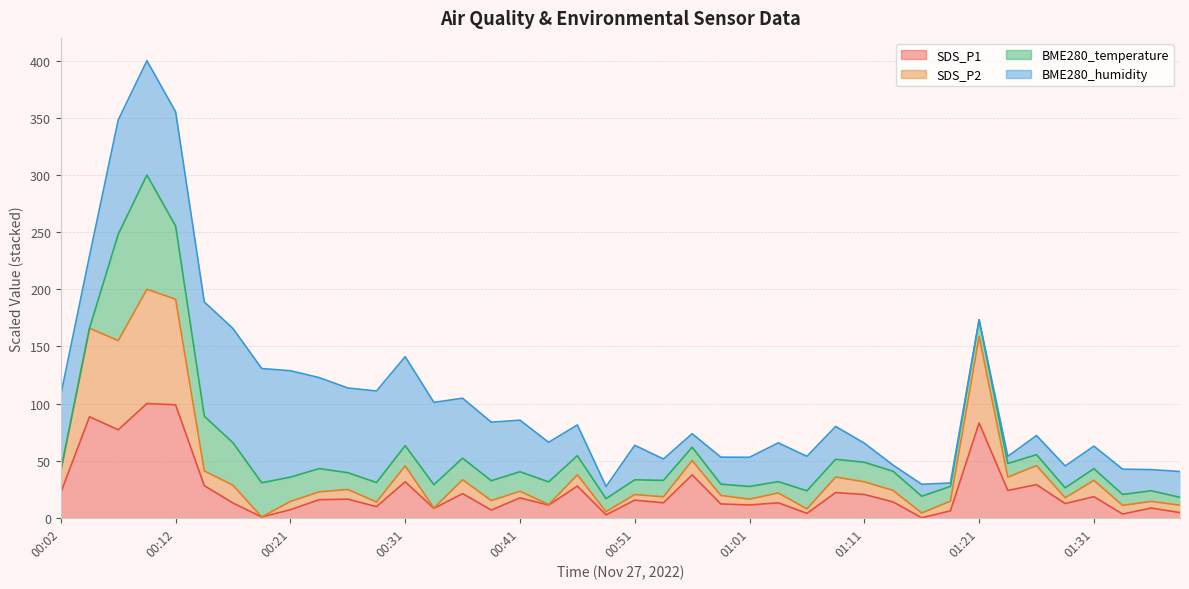

Which category has the highest value in the SDS_P2 series?

00:09